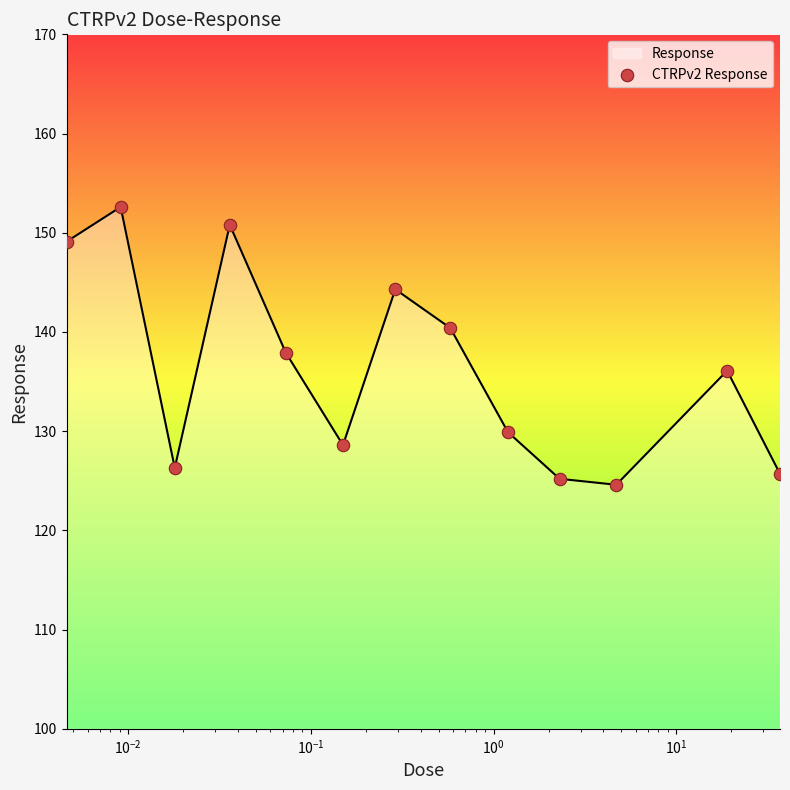

What is the greatest value displayed?

152.6